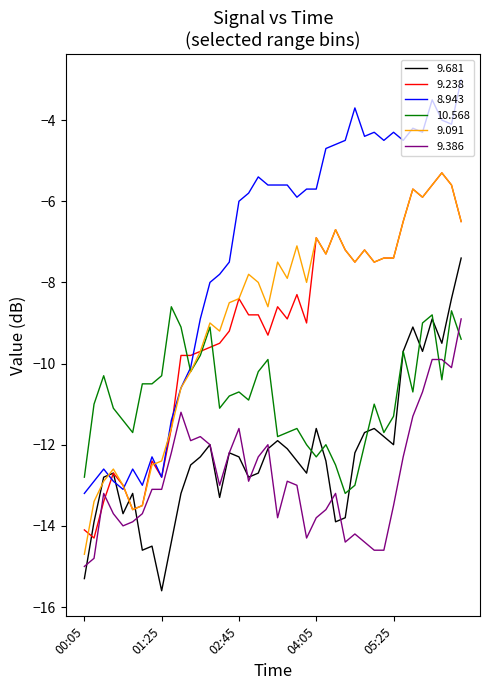

Which series ends up on top after the final intersection of 9.386 and 9.238?

9.238